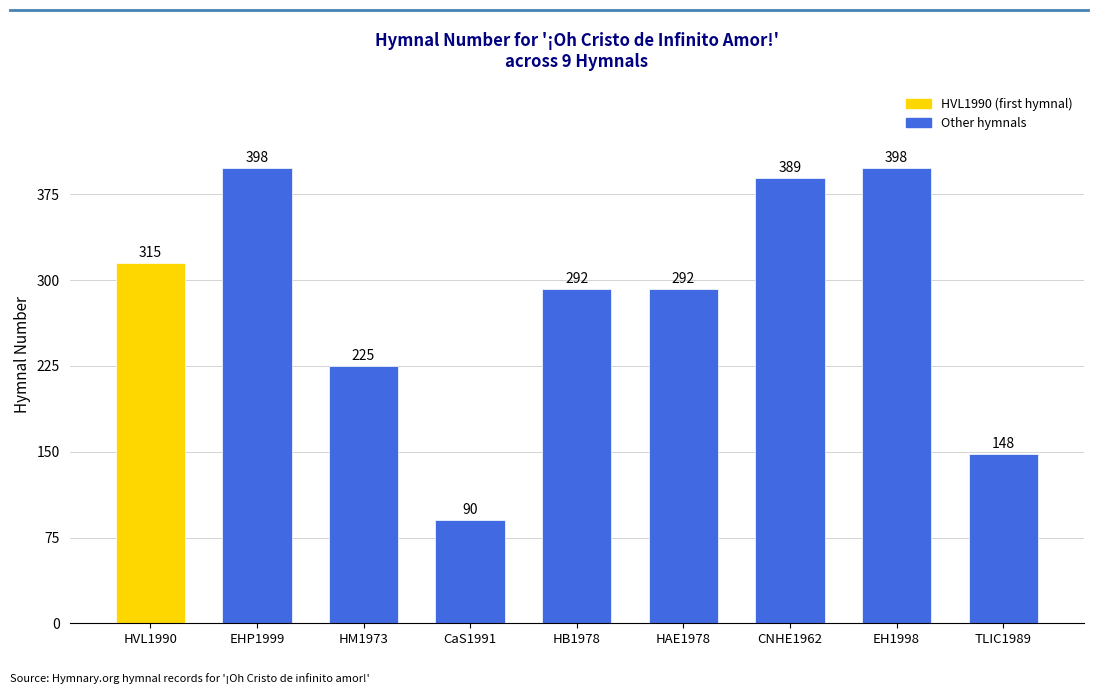

Count the number of data series in this chart.

1